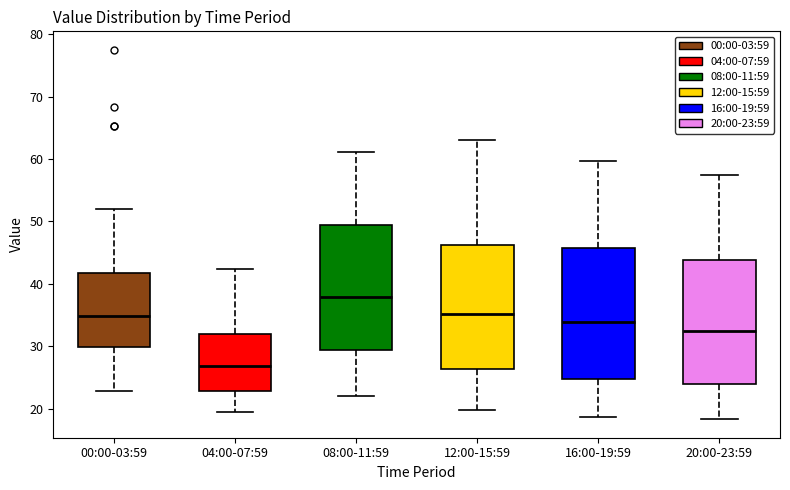

Where does the lower whisker of the box for 12:00-15:59 end on the y-axis? The values are not printed on the chart, so give them approximately, as read against the axis.

20